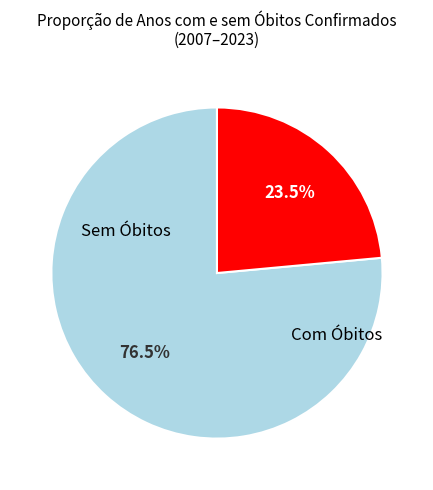

Is there any slice that represents more than half of the pie?

Yes